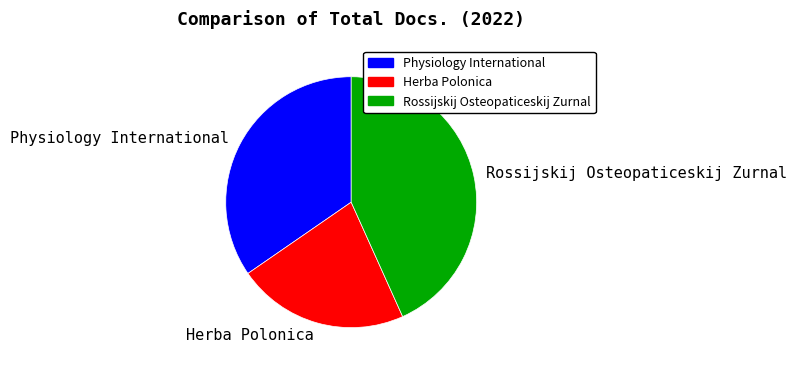

Do Physiology International and Rossijskij Osteopaticeskij Zurnal together represent more than half of the pie?

Yes